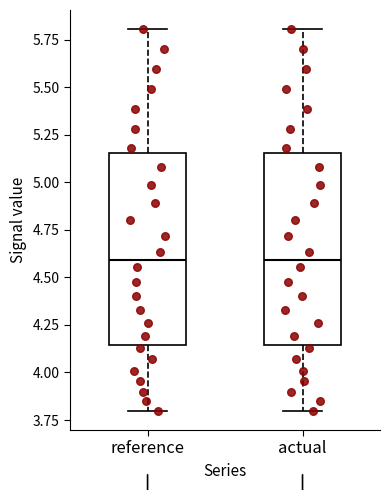

Where does the median line of the box for reference sit on the y-axis? The values are not printed on the chart, so give them approximately, as read against the axis.

4.60